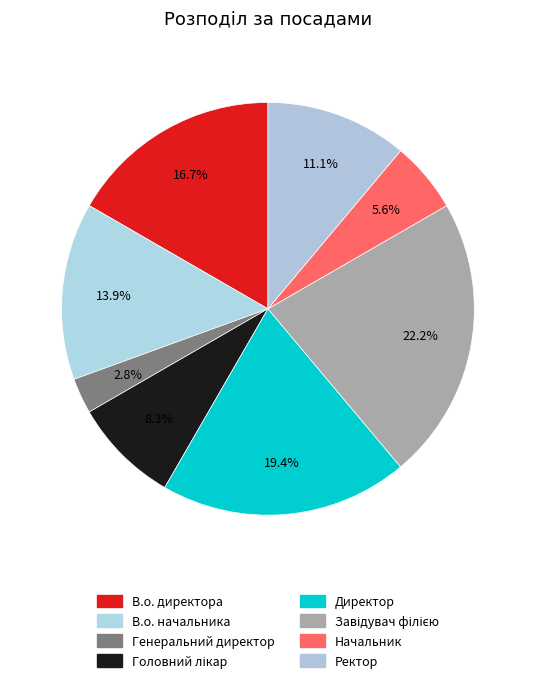

How many segments does this pie chart have?

8